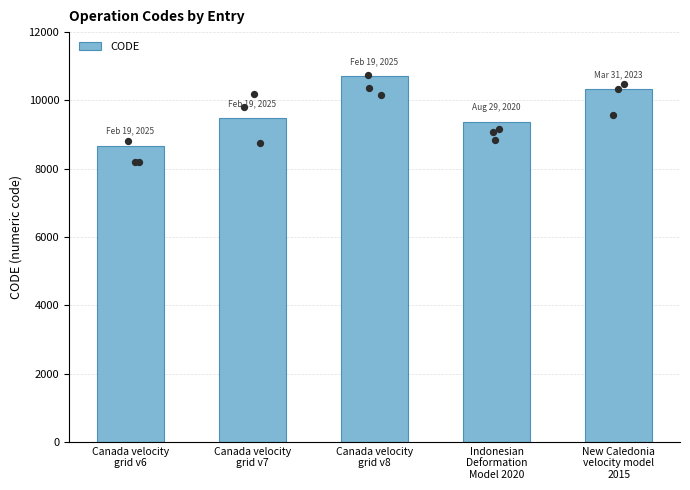

What is the change in value from Canada velocity
grid v7 to New Caledonia
velocity model
2015?

+840